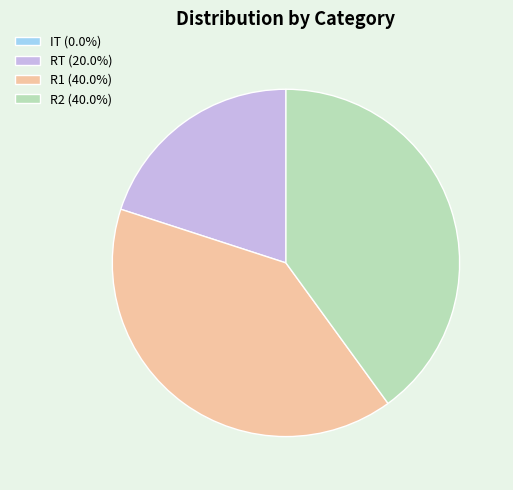

What is the ratio of the value at R2 (40.0%) to the value at R1 (40.0%)?

1.0